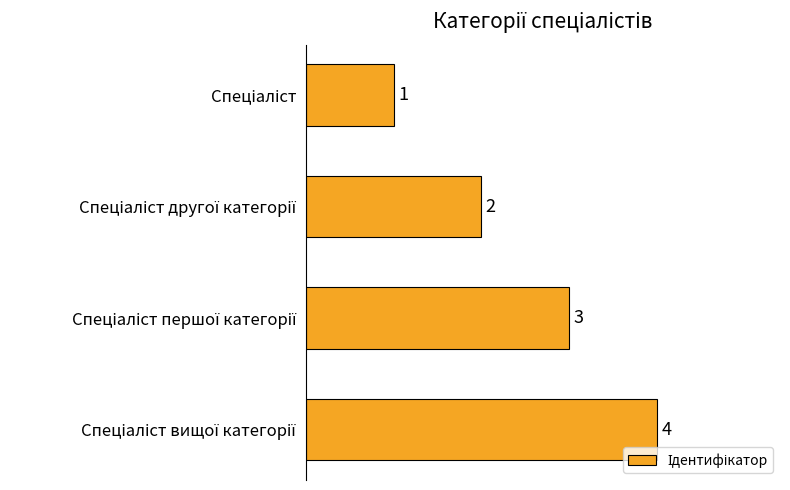

What is the greatest value displayed?

4